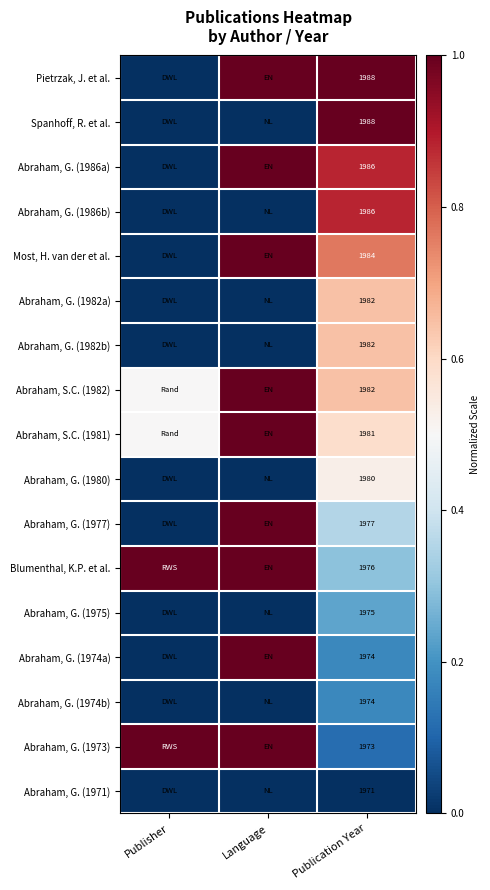

What is the spread (max minus min) of values at Publication Year?

17.0